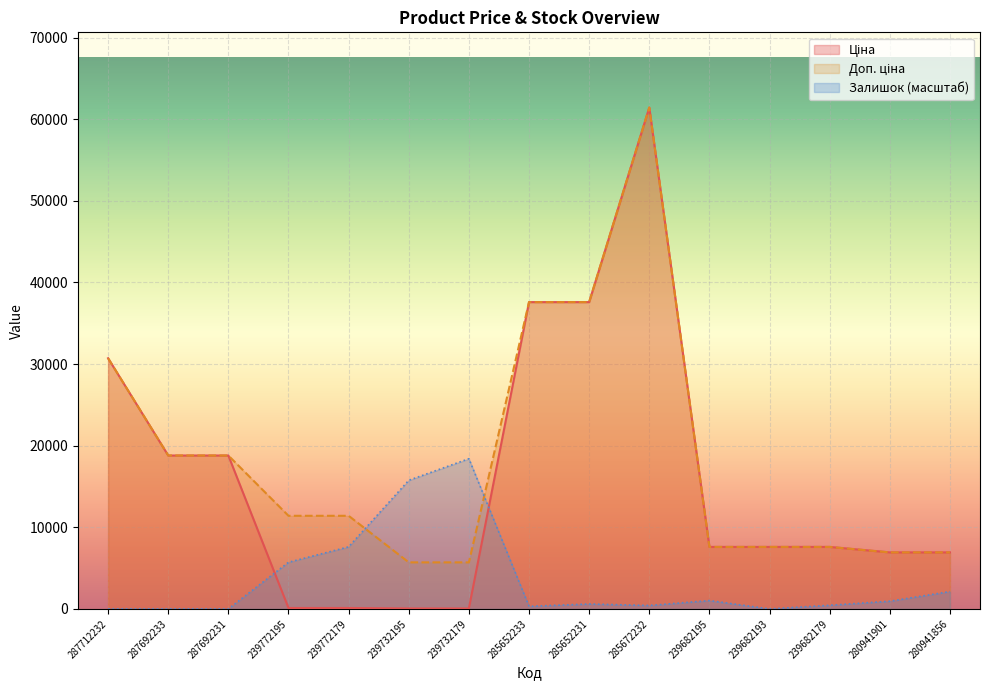

What is the value of the Доп. ціна point at the 10th from the left?

61434.3